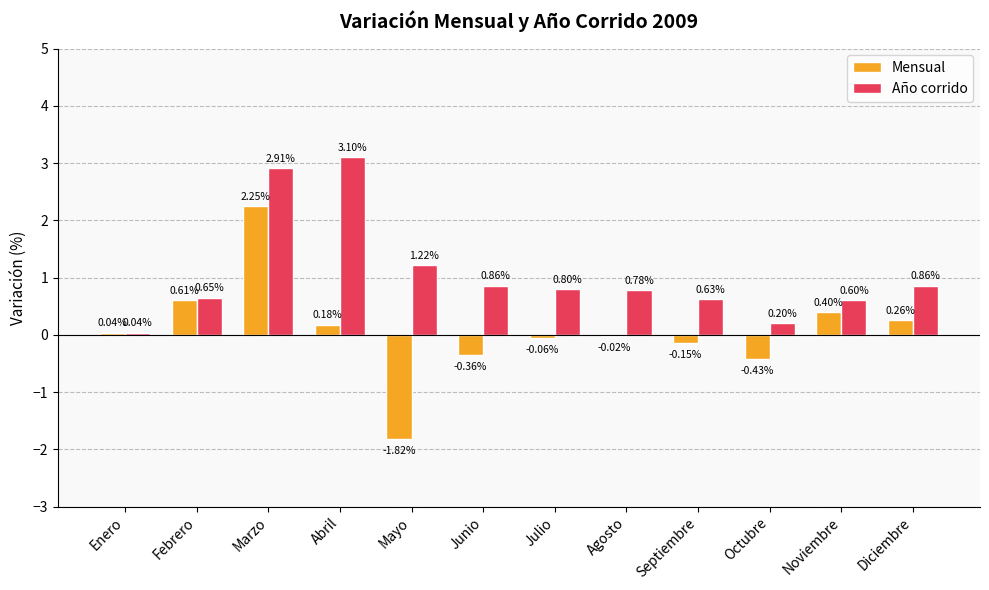

What is the total value across all series at Junio?

0.5